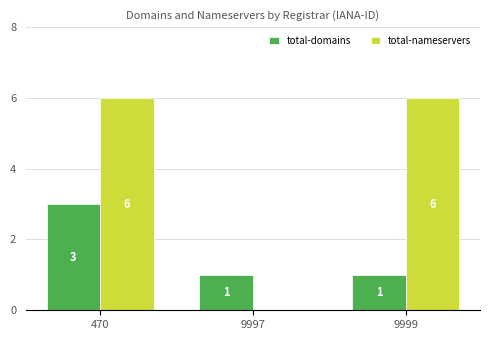

What is the approximate value of total-domains at 470?

3